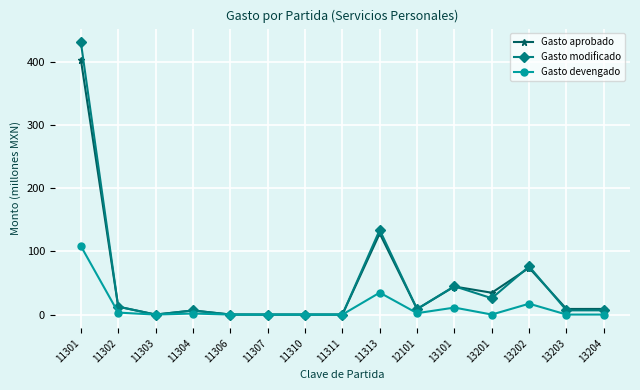

At which category is the sum across all series the highest?

11301